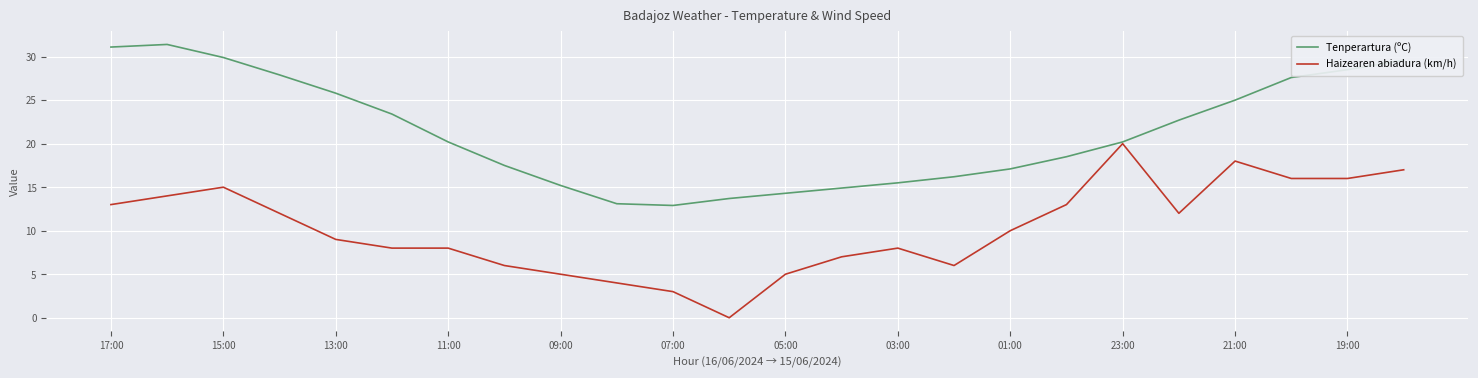

How many categories are shown in the chart?

24